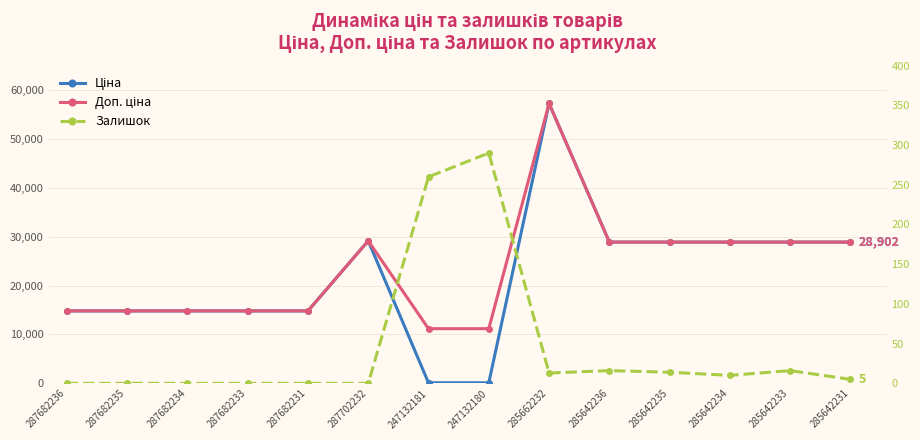

Which has a higher value, 285642234 or 285642236?

285642234